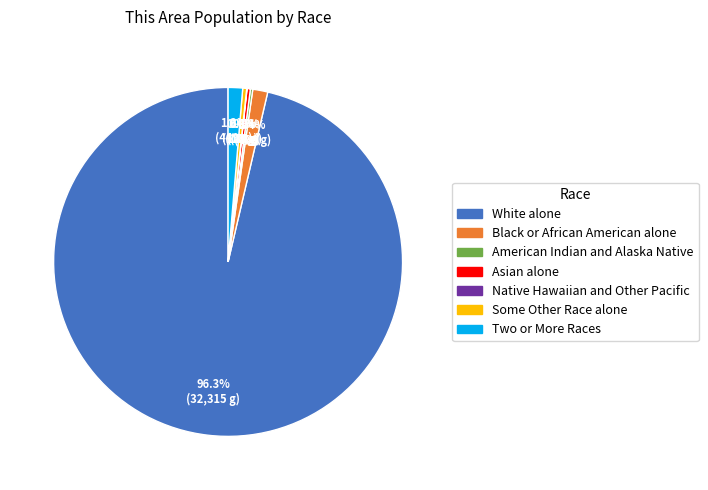

Which category accounts for the majority?

White alone